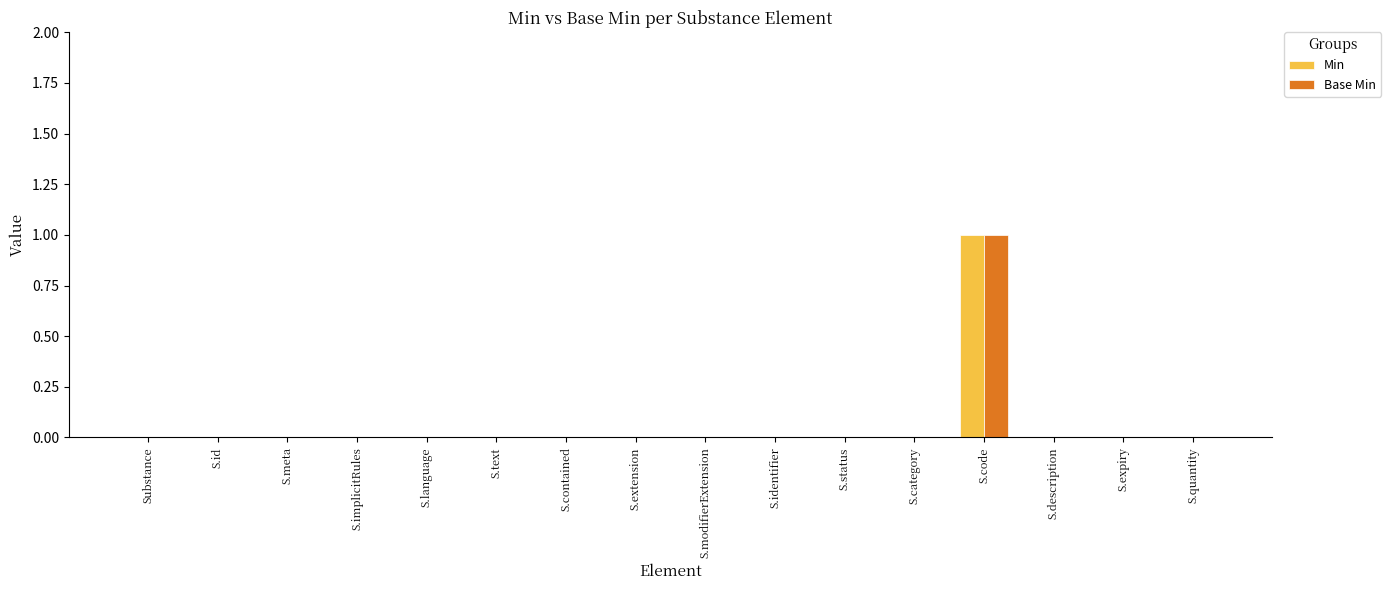

Reading left to right, what are all the values shown in this chart?

Min: 0	0	0	0	0	0	0	0	0	0	0	0	1	0	0	0
Base Min: 0	0	0	0	0	0	0	0	0	0	0	0	1	0	0	0